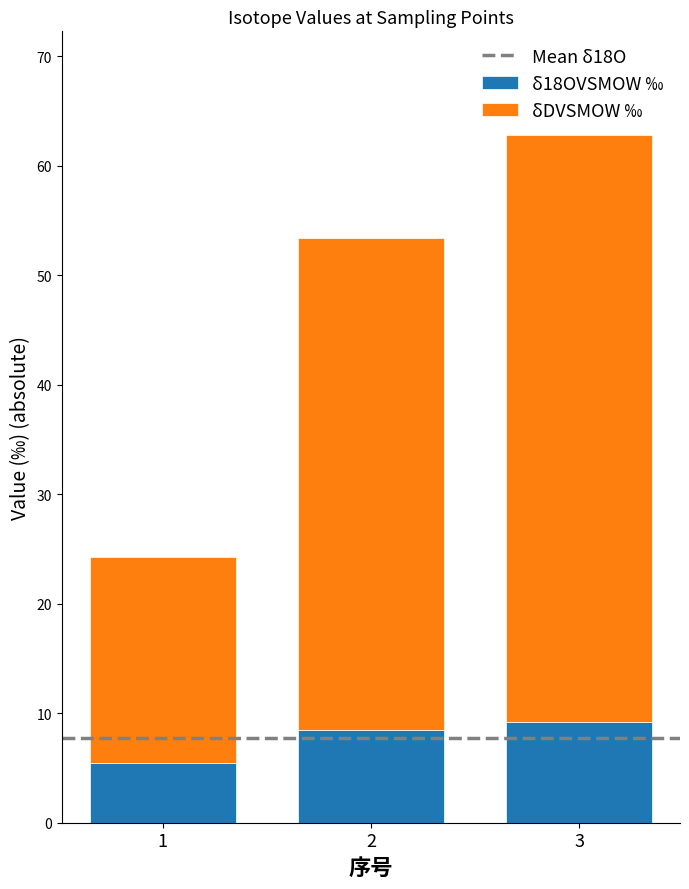

Is it true that δ18OVSMOW ‰ equals 14.3 at 3?

False